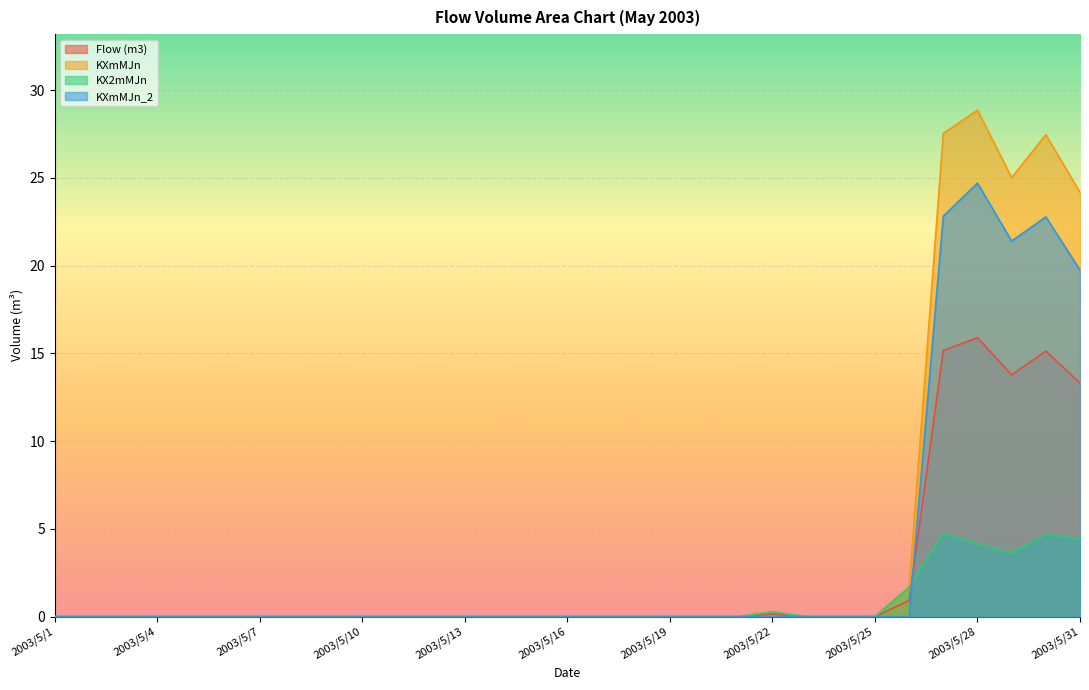

How many series are shown in this chart?

4